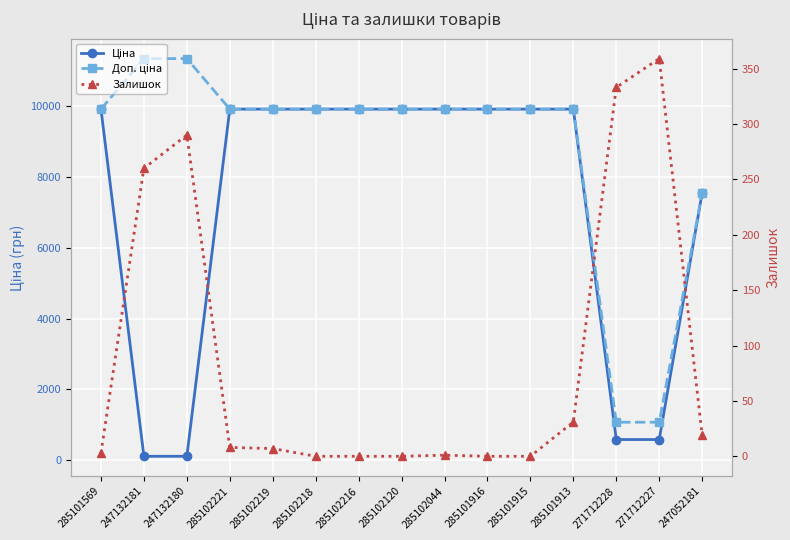

At which category is the sum across all series the highest?

285101913